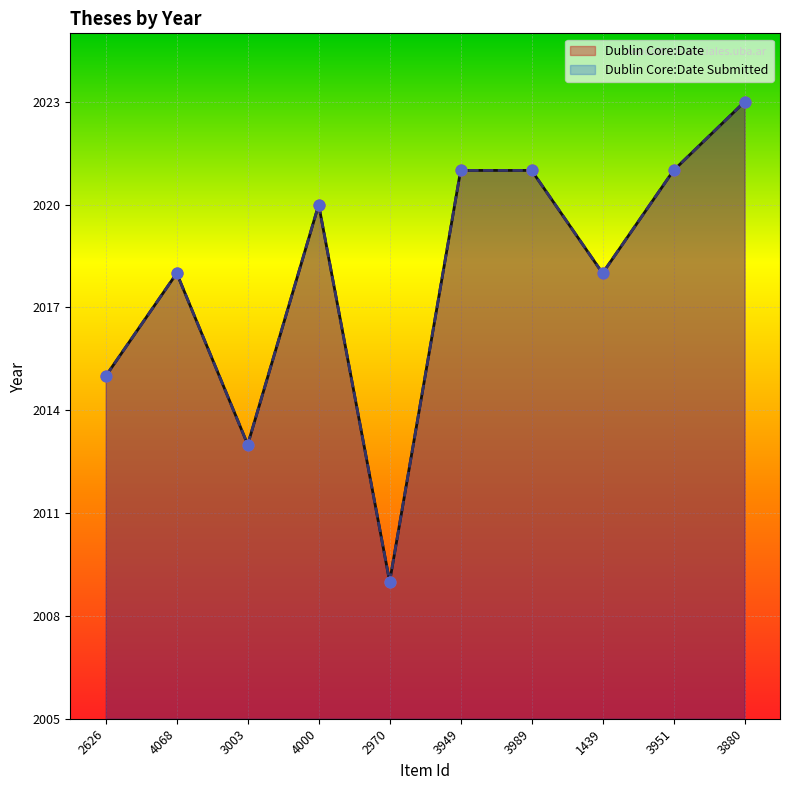

Is the value of Dublin Core:Date at 3989 greater than the value of Dublin Core:Date Submitted at 2626?

Yes